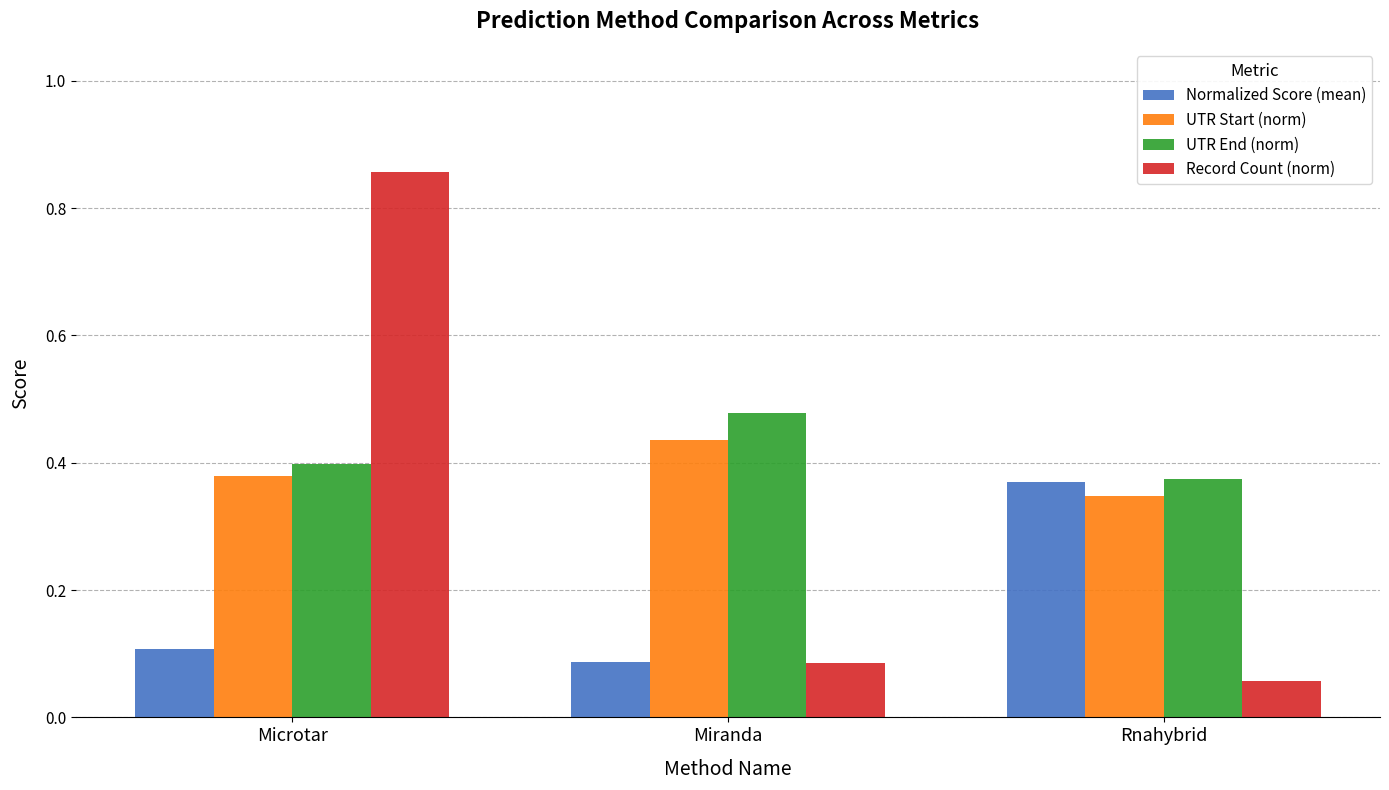

What is the spread (max minus min) of values at Microtar?

0.7